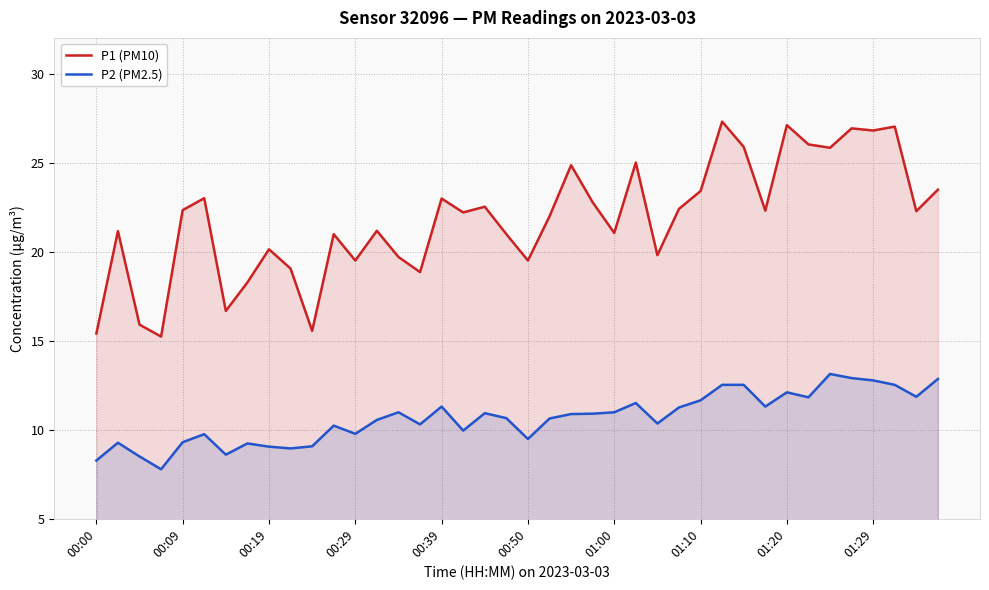

True or false: P2 (PM2.5) and P1 (PM10) cross at least once.

False